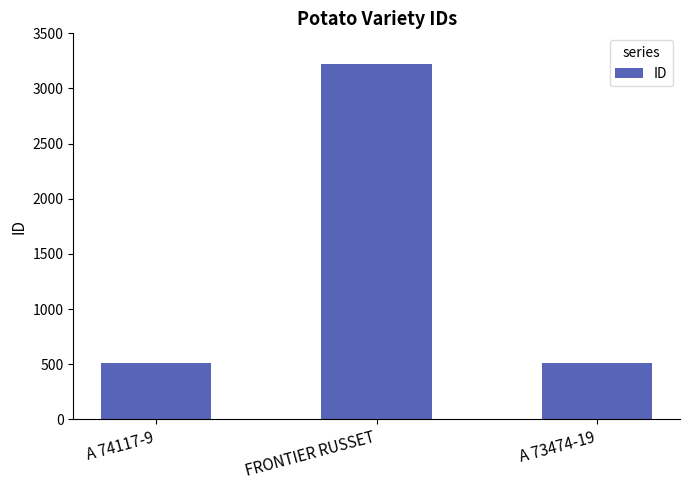

What is the difference between the values at A 74117-9 and FRONTIER RUSSET?

2713